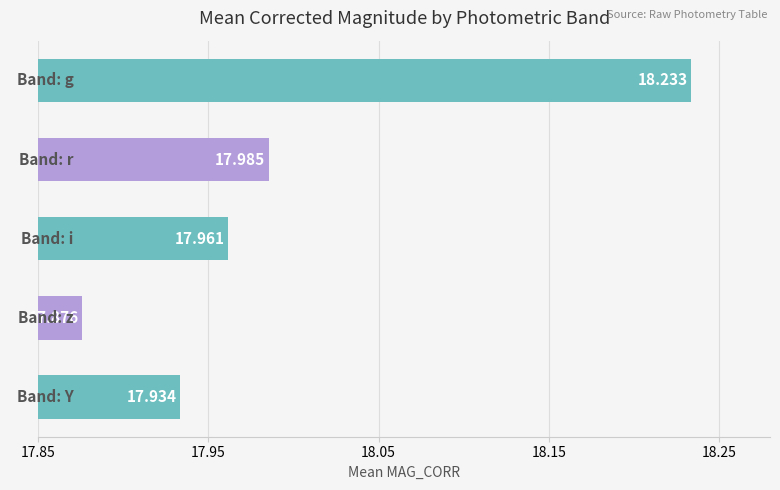

What is the smallest value displayed?

17.9